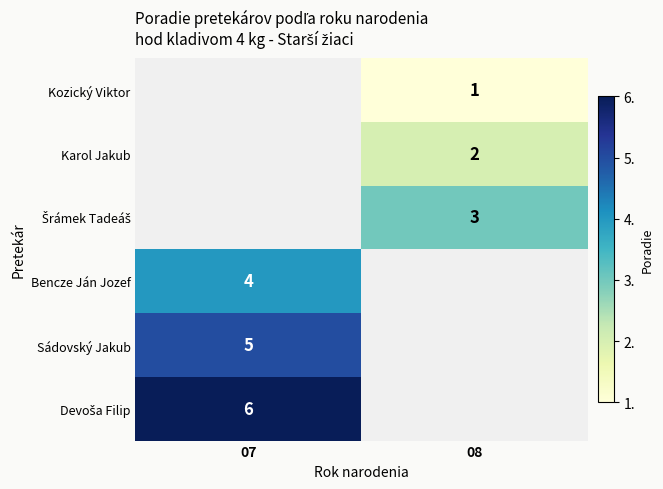

Is the value of Kozický Viktor at 08 greater than the value of Sádovský Jakub at 07?

No